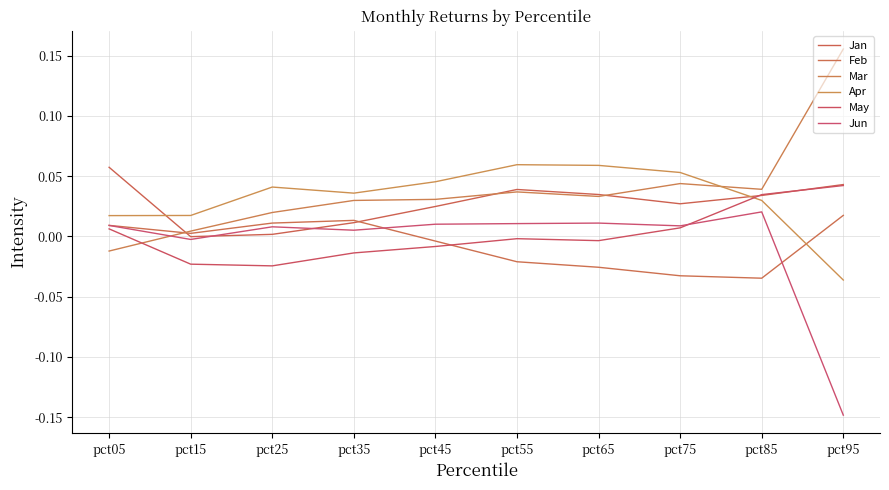

At which category does May reach its first local peak?

pct55